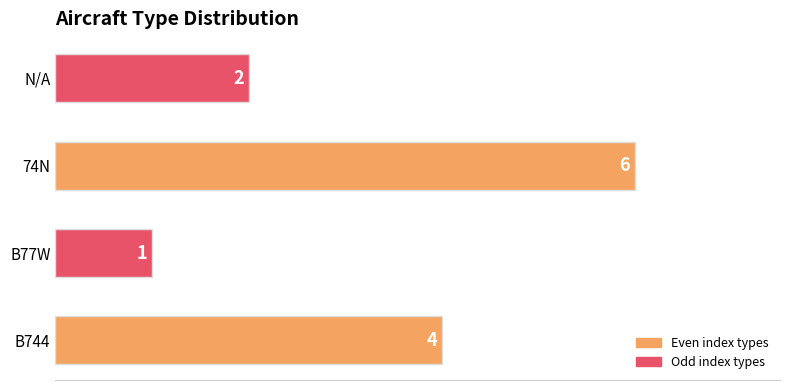

What is the average value?

3